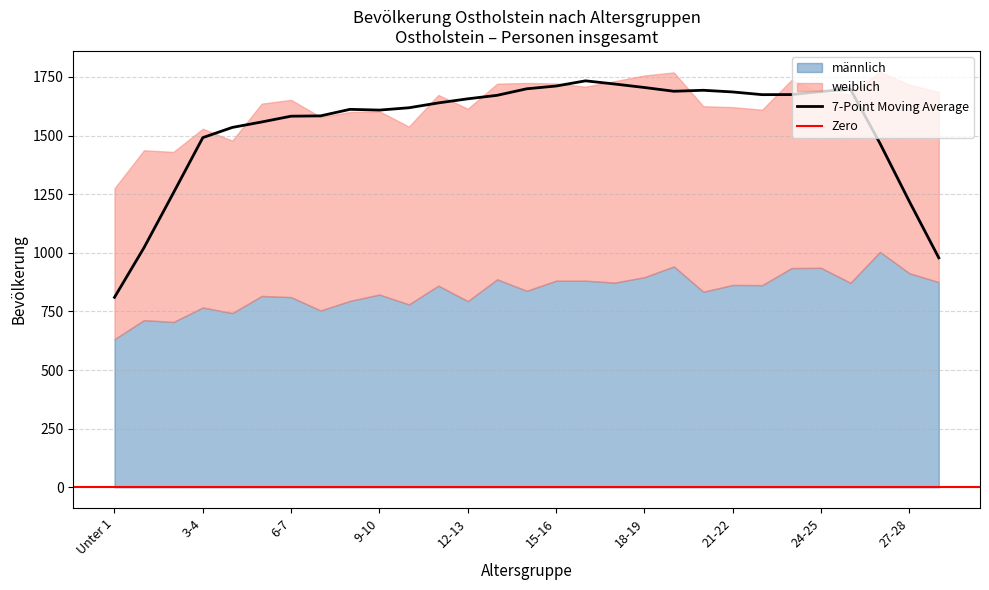

What is the value of the männlich point at the 6th from the left?

816